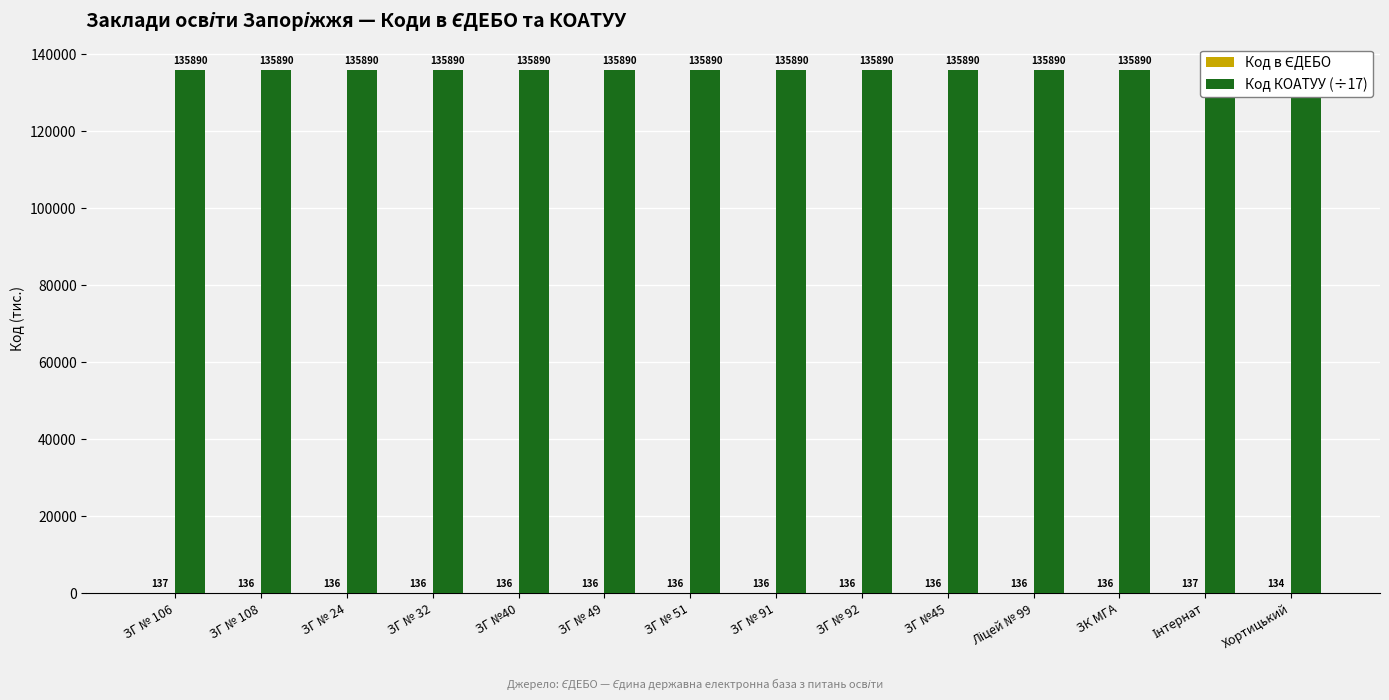

What is the approximate value of Код КОАТУУ (÷17) at ЗГ №40?

135890.4